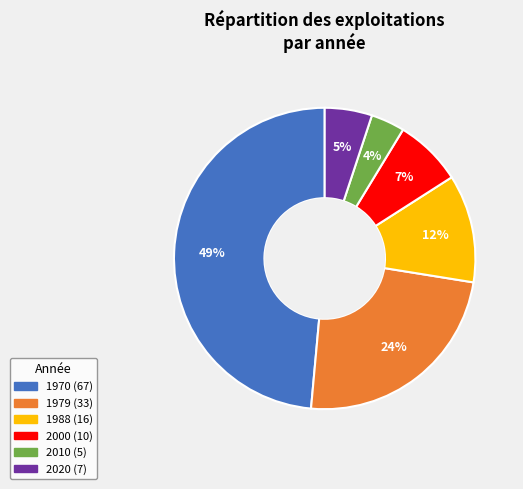

Is there any slice that represents more than half of the pie?

No